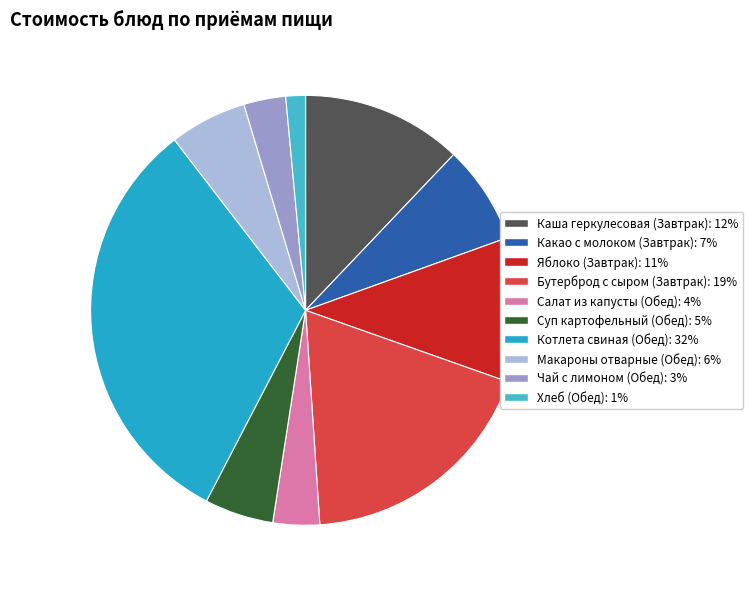

Combined, do Хлеб (Обед) and Каша геркулесовая (Завтрак) account for over 50%?

No